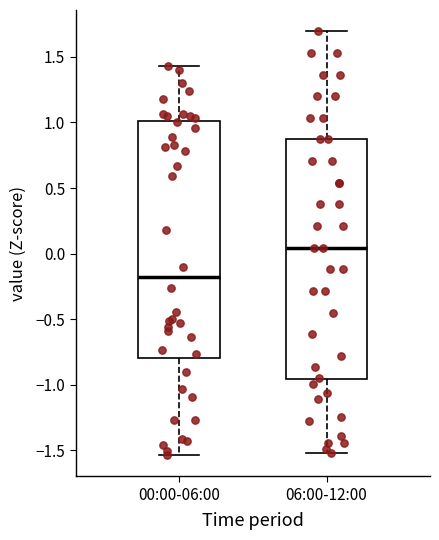

Where does the median line of the box for 06:00-12:00 sit on the y-axis? The values are not printed on the chart, so give them approximately, as read against the axis.

0.05